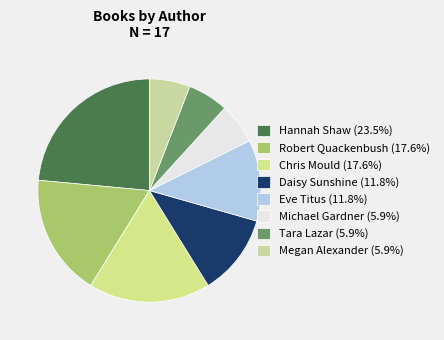

Which slice is the largest?

Hannah Shaw